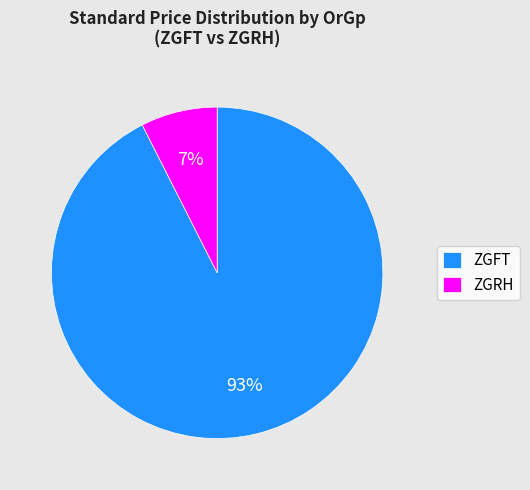

Which category has the smallest portion of the pie?

ZGRH